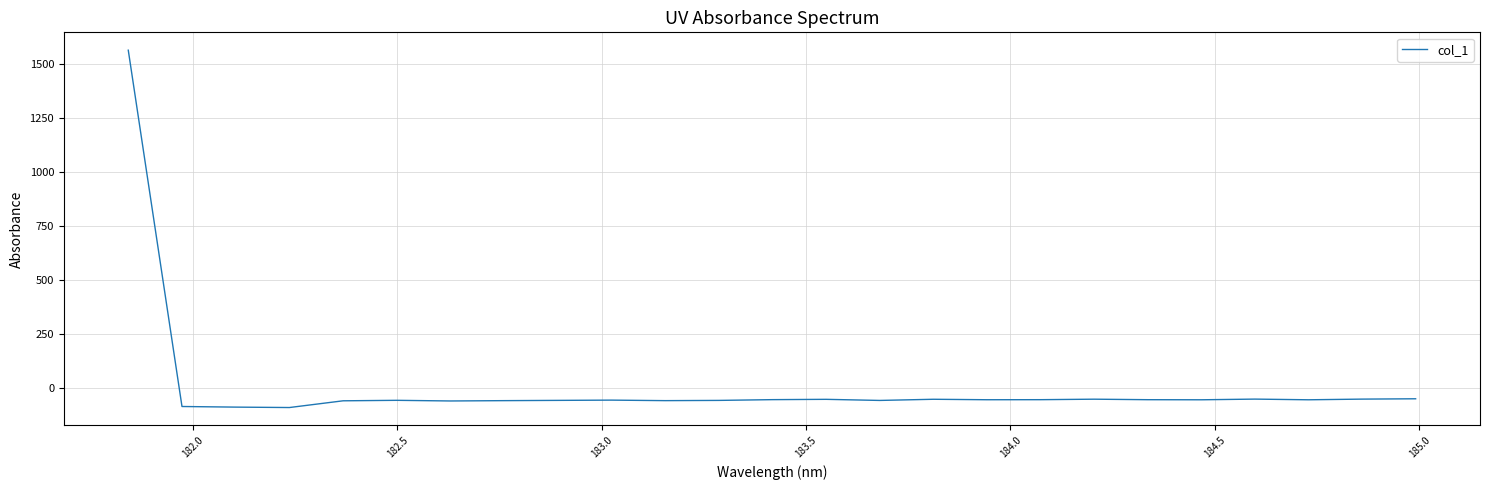

How many negative values are there?

24